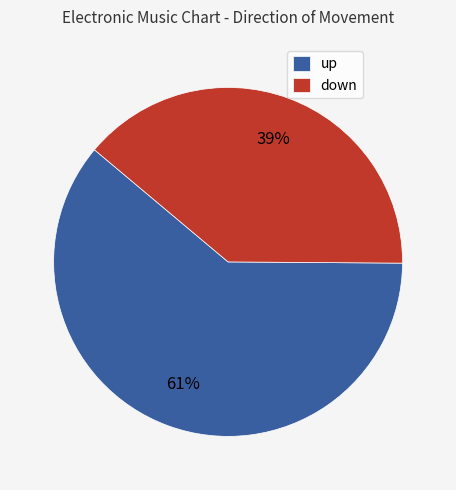

Count the number of slices in the pie.

2